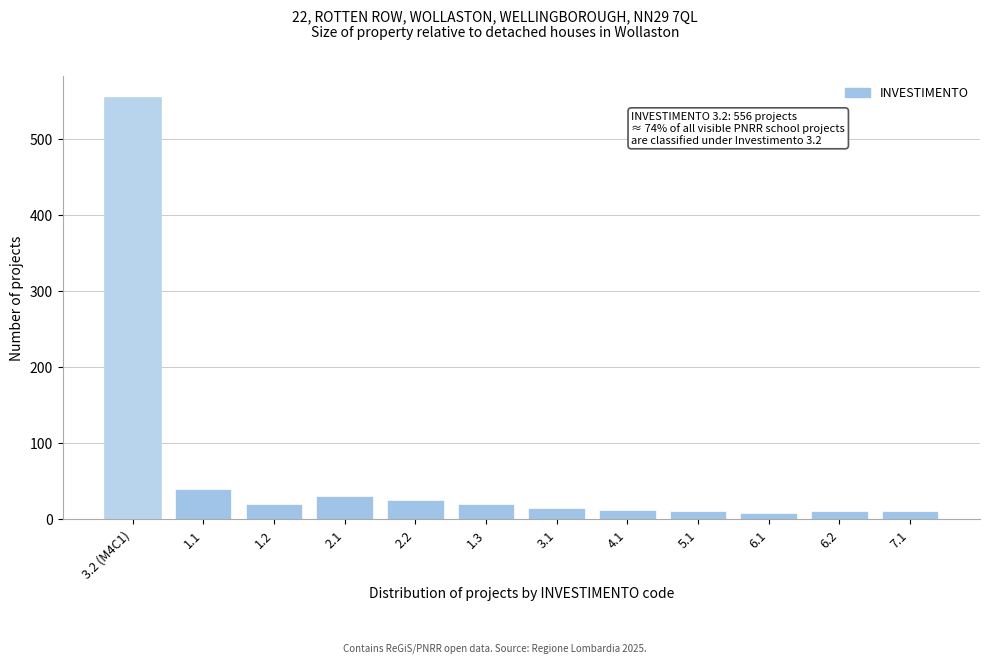

Which label corresponds to the largest value in the chart?

3.2 (M4C1)